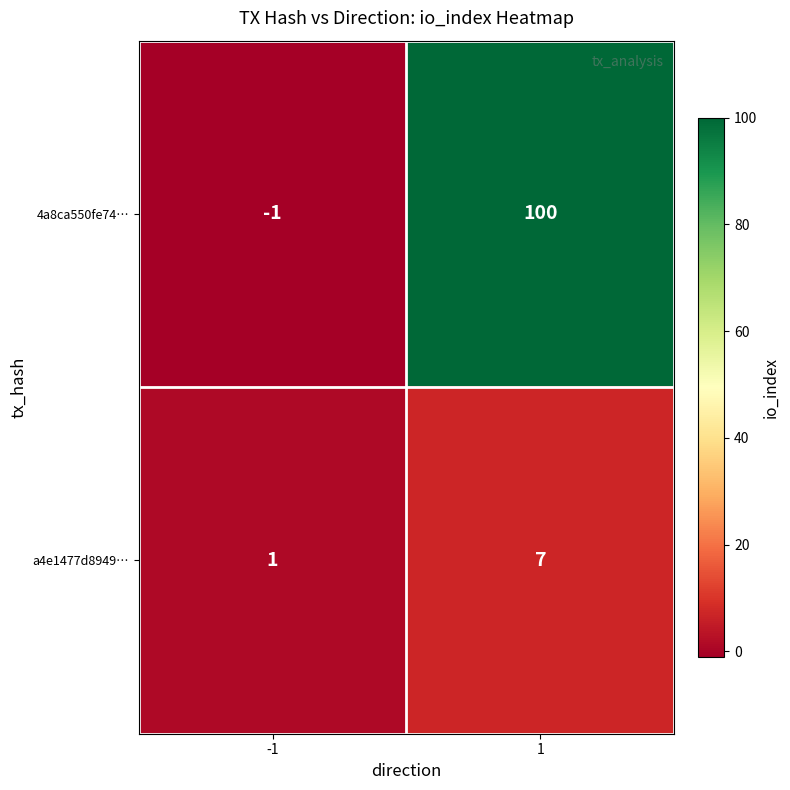

What is the maximum value shown in the chart?

100